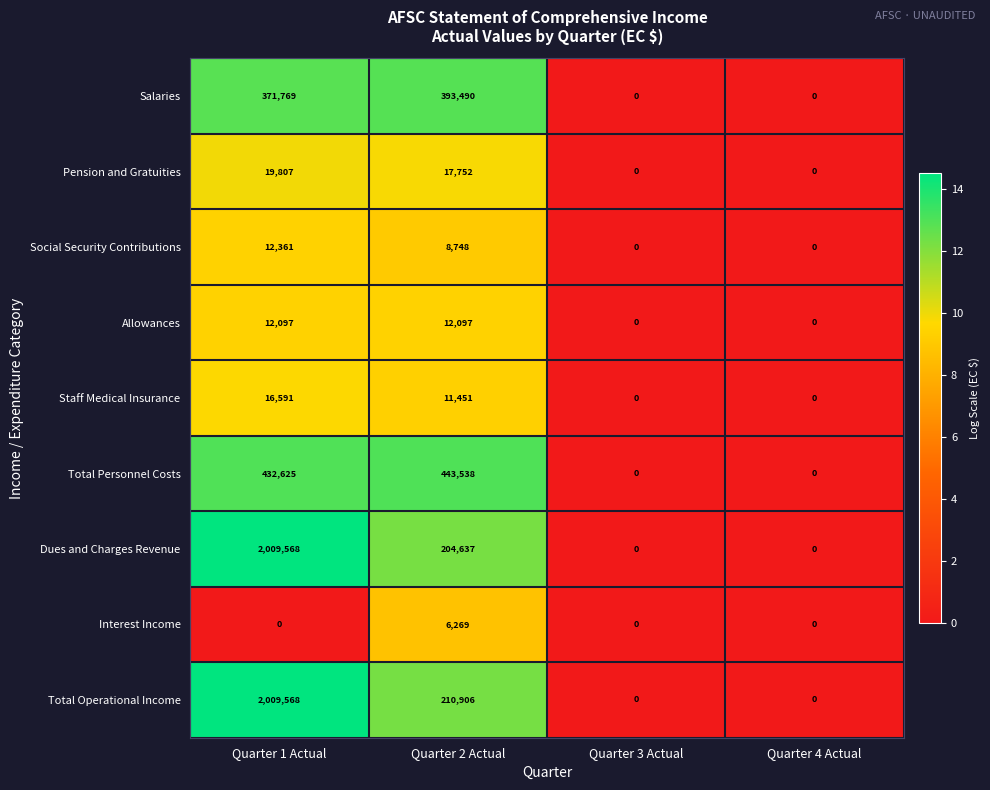

What is the difference between the maximum and minimum values in the Salaries series?

393490